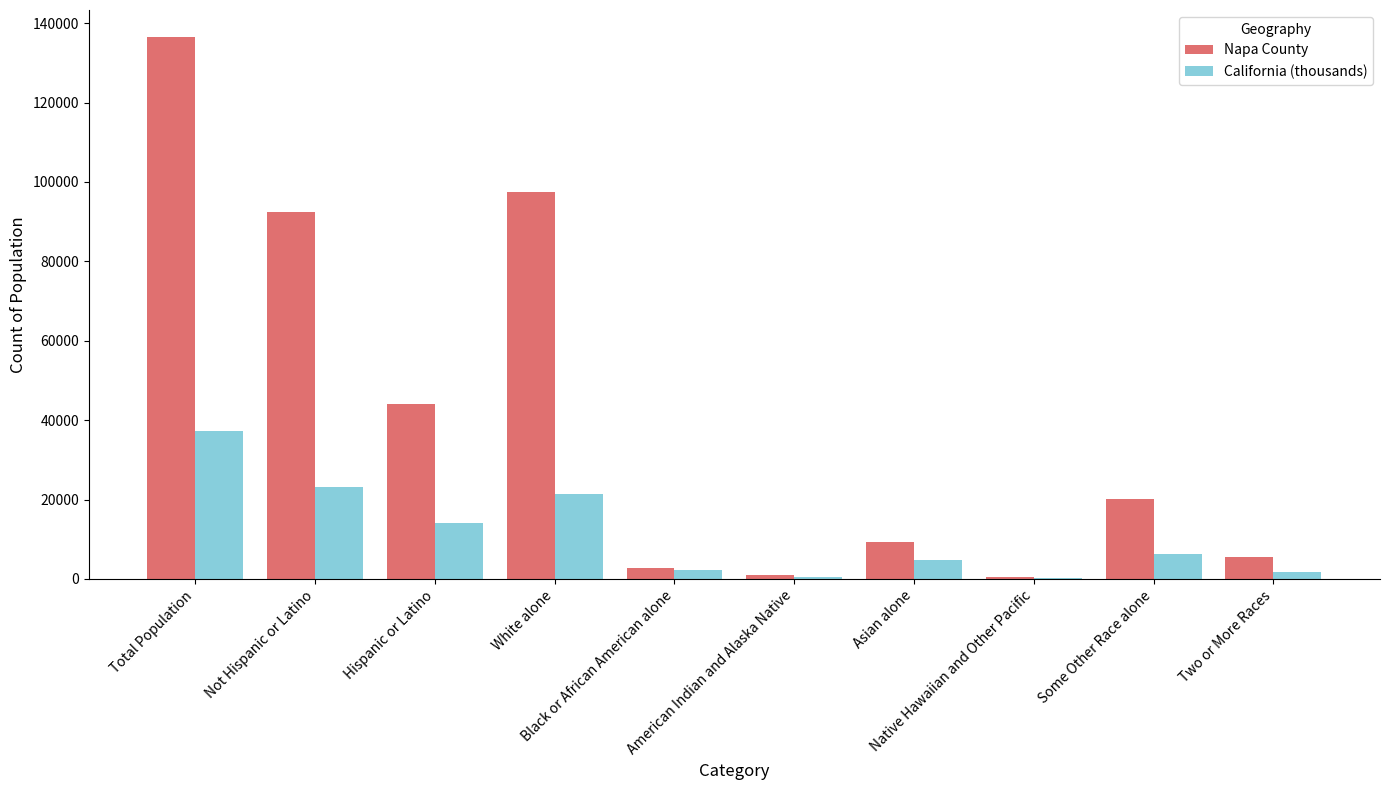

Which series has the largest total across all categories?

Napa County